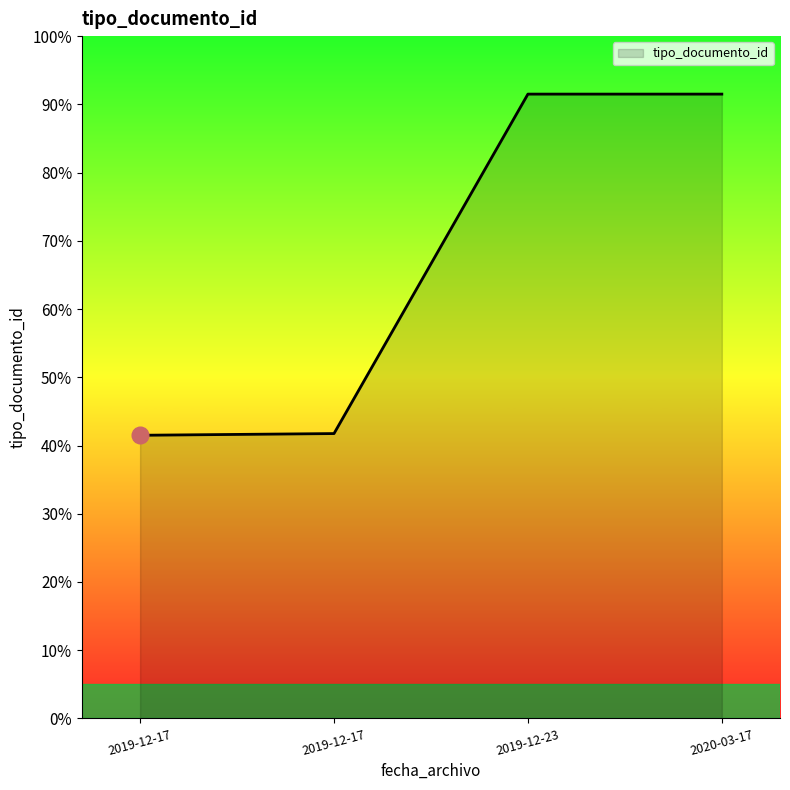

Is this an area chart (filled region under the line)?

Yes